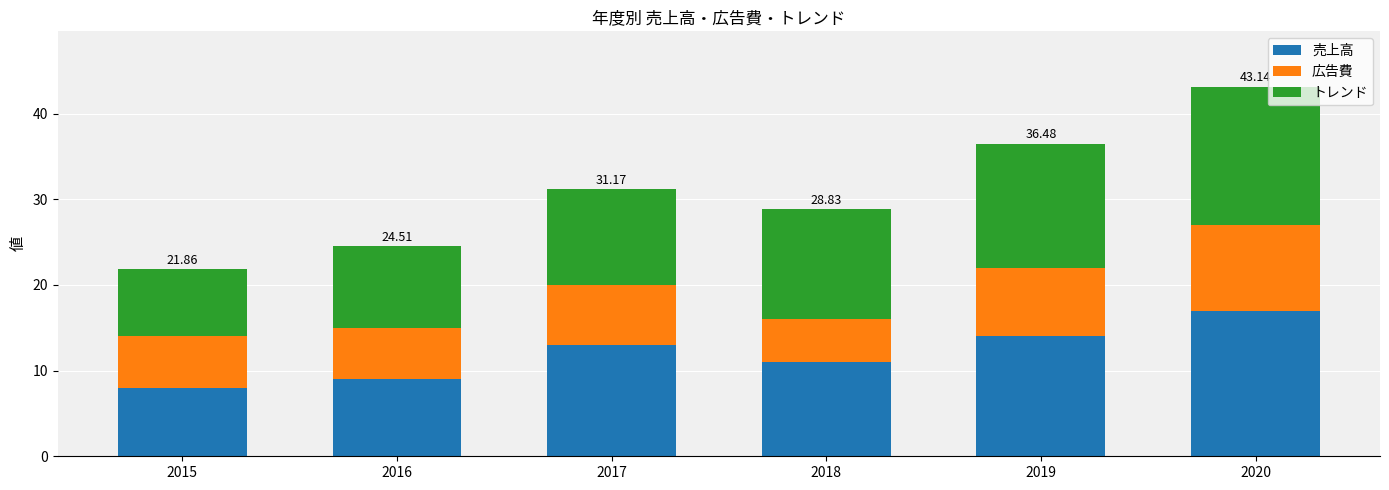

What is the sum of all 売上高 values?

72.0